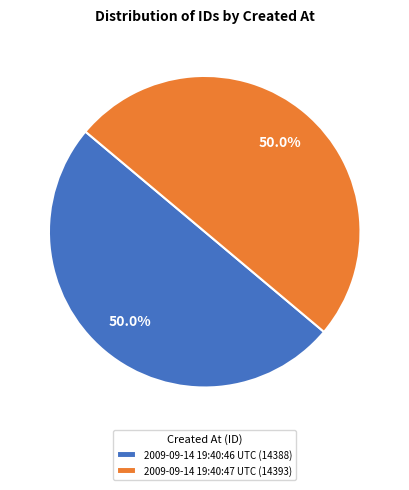

Is the sum of 2009-09-14 19:40:47 UTC and 2009-09-14 19:40:46 UTC greater than half?

Yes